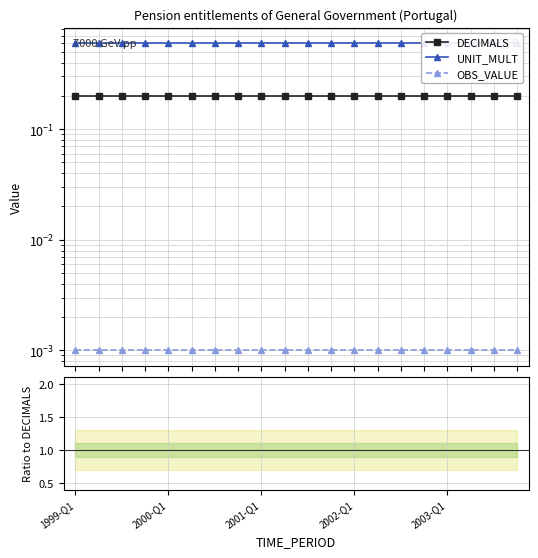

How many data points does each series have?

20